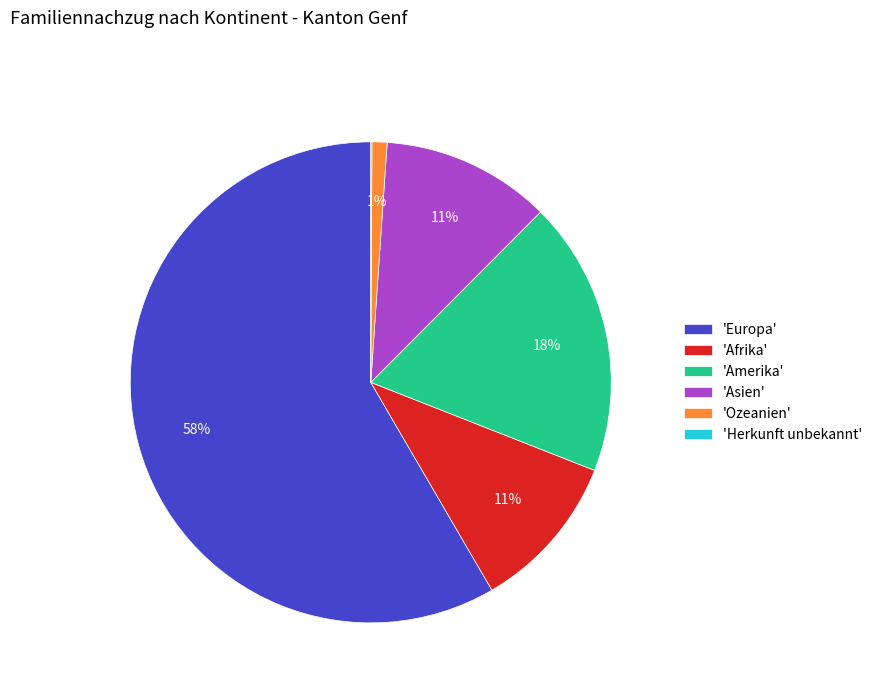

Is the sum of 'Ozeanien' and 'Europa' greater than half?

Yes